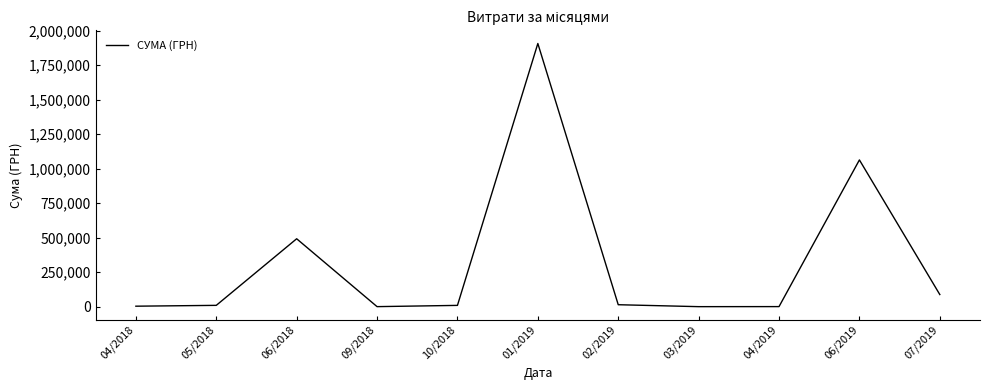

What is the greatest value displayed?

1906806.8